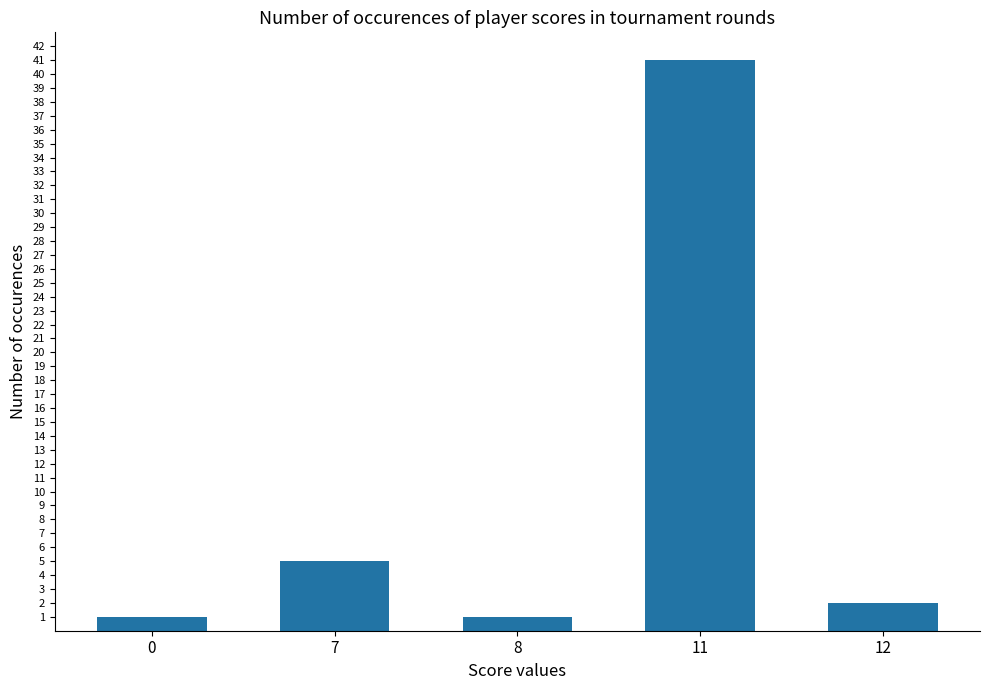

What is the value of the 5th bar from the left?

2